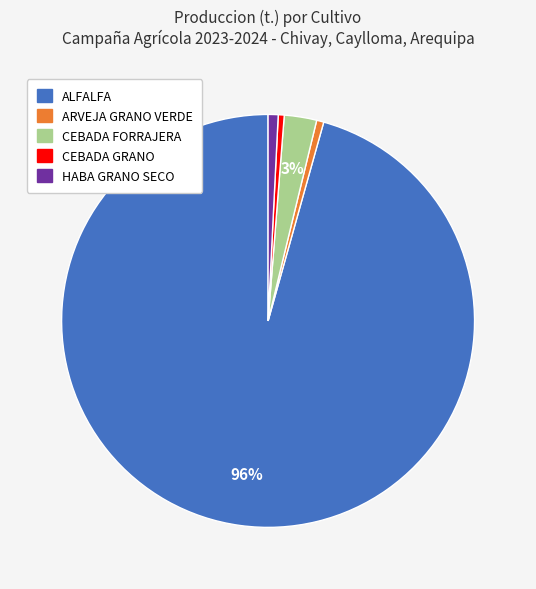

Count the number of slices in the pie.

5